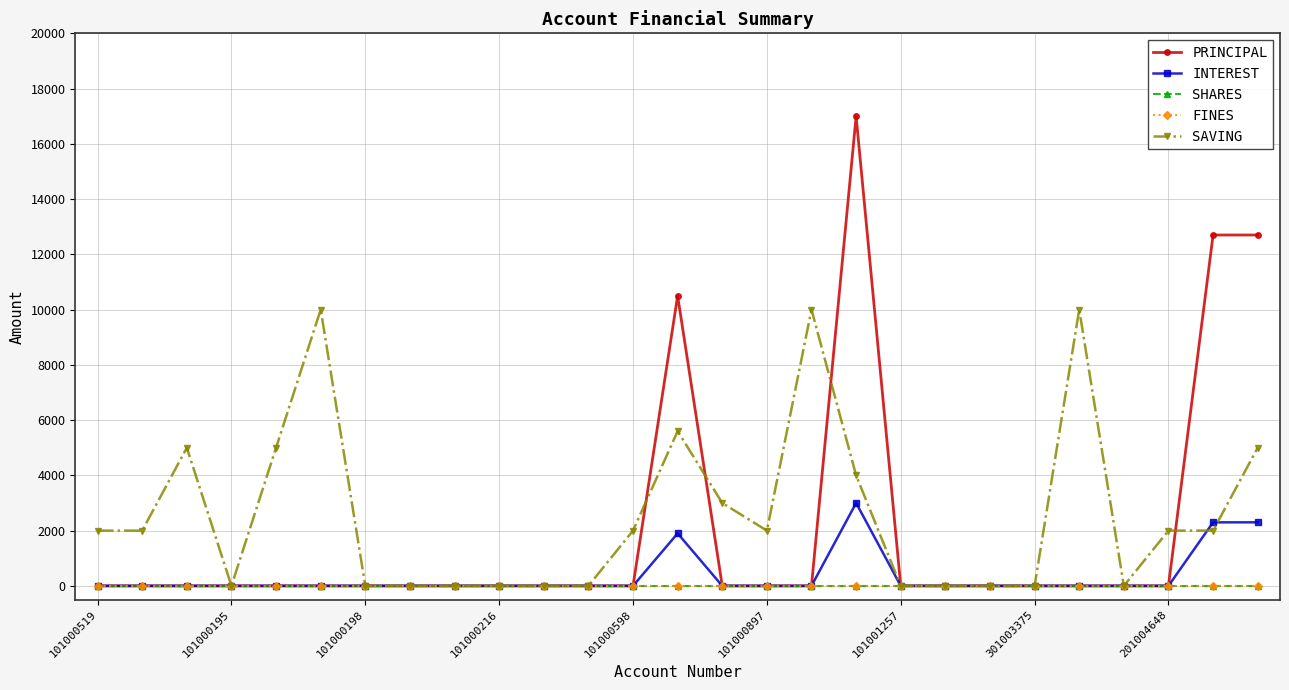

How many positive values does the SAVING series have?

15